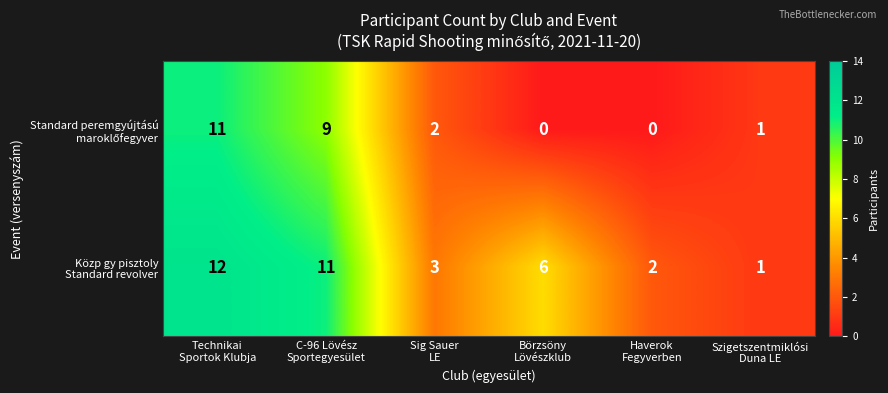

At which category is the sum across all series the highest?

Technikai
Sportok Klubja